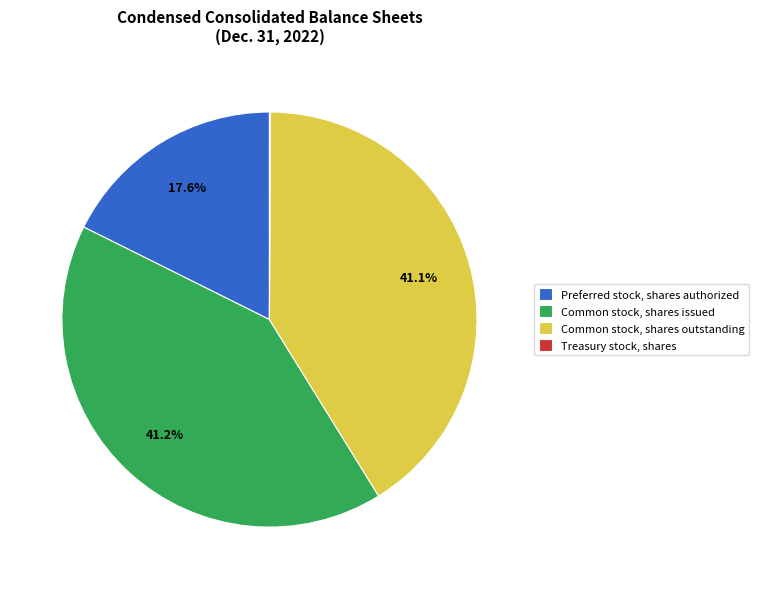

Which has a higher value, Preferred stock, shares authorized or Common stock, shares issued?

Common stock, shares issued